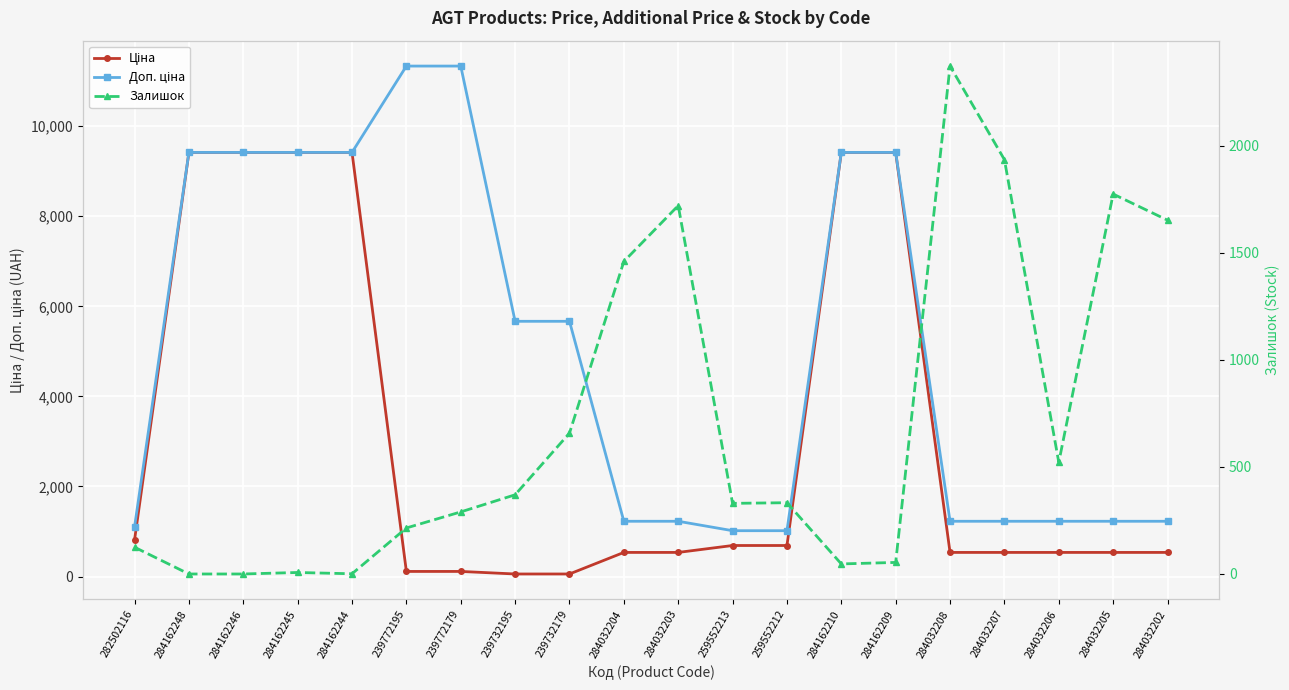

True or false: Ціна and Доп. ціна cross at least once.

False